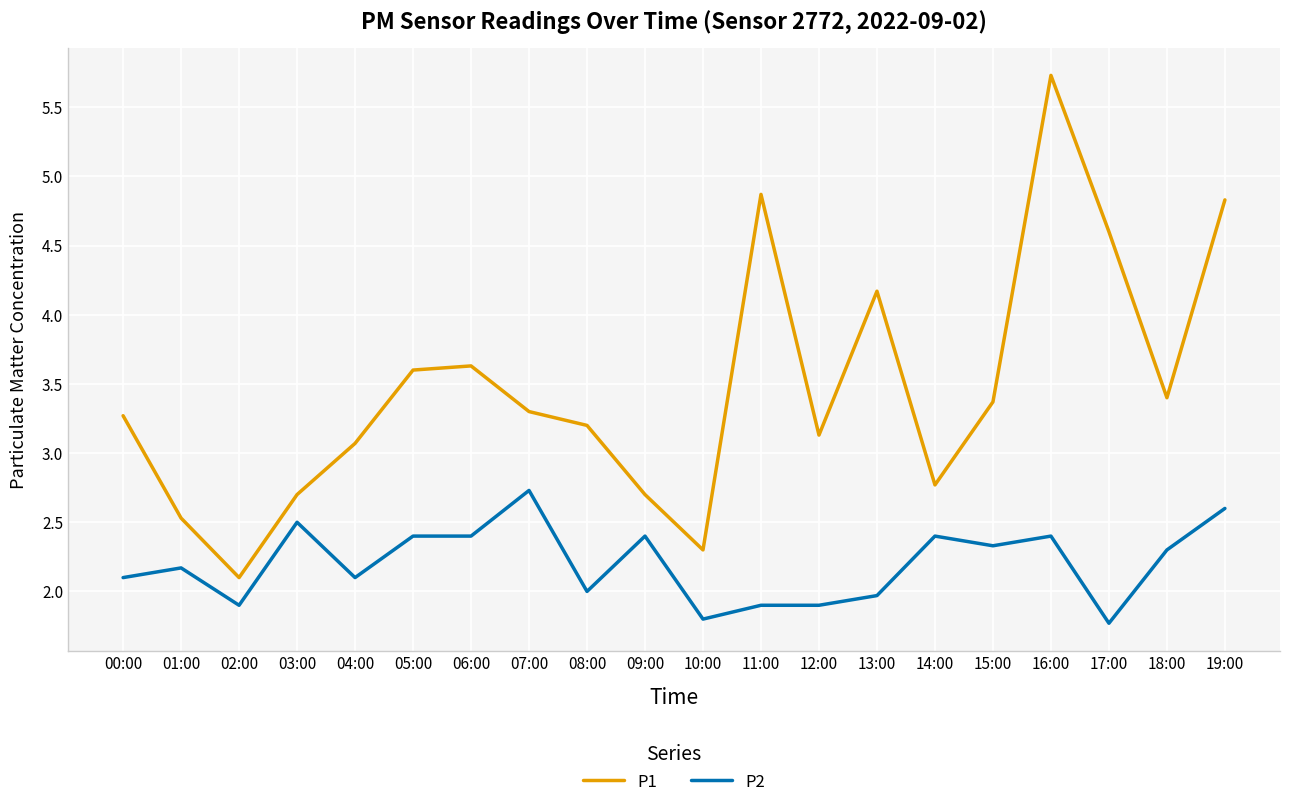

Where does the P1 series first go above 3?

00:00